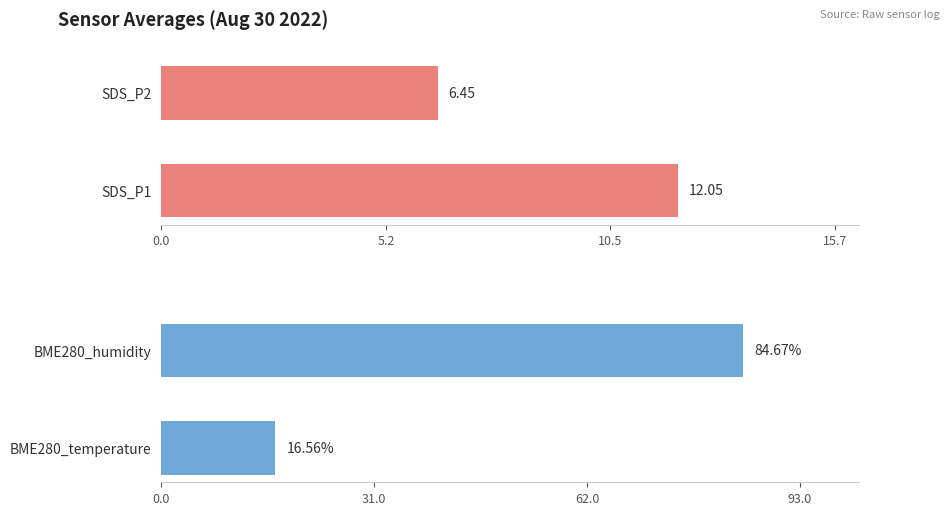

What position from the left is 5.2?

2